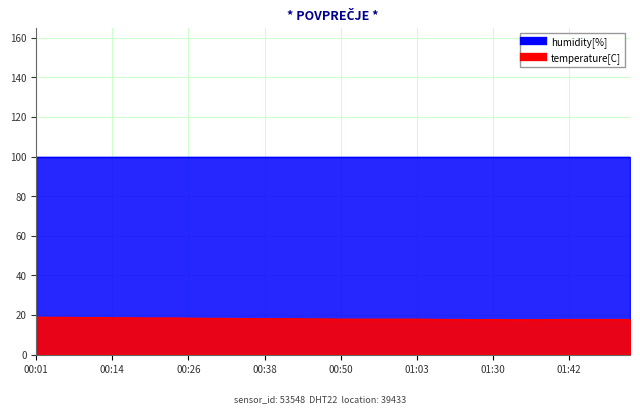

What is the difference between the maximum and minimum values?

1.3